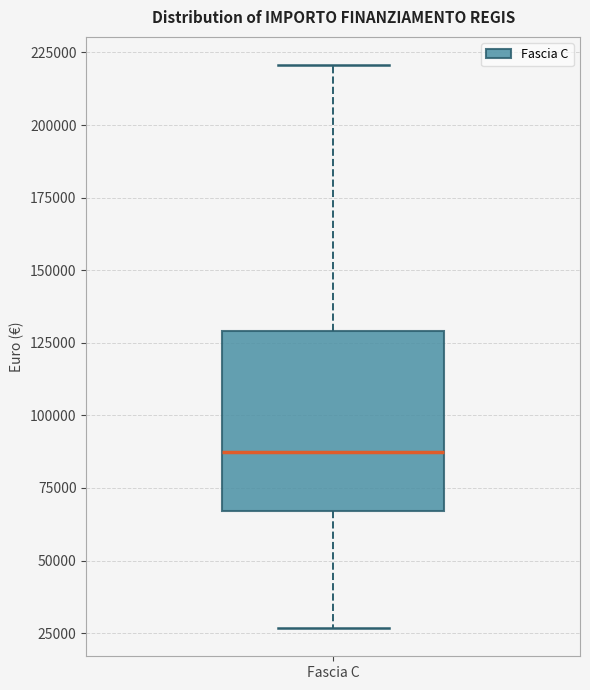

Read this box plot against the y-axis: the position of the median line, the range covered by the box, and the ends of both whiskers. The values are not printed on the chart, so give them approximately, as read against the axis.

median 85000, box 65000 to 130000, whiskers 25000 to 220000